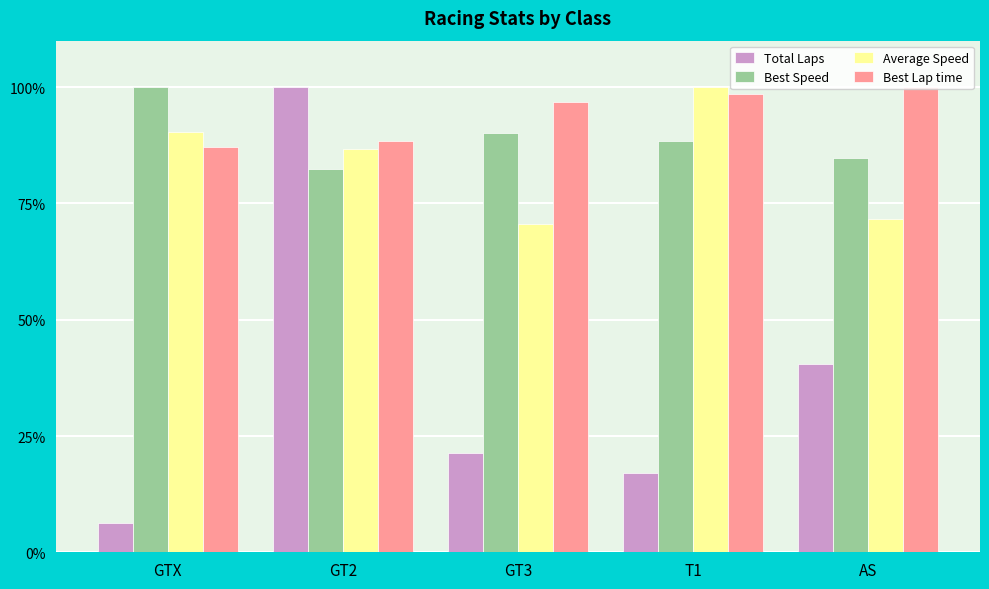

What is the total value across all series at AS?

296.9